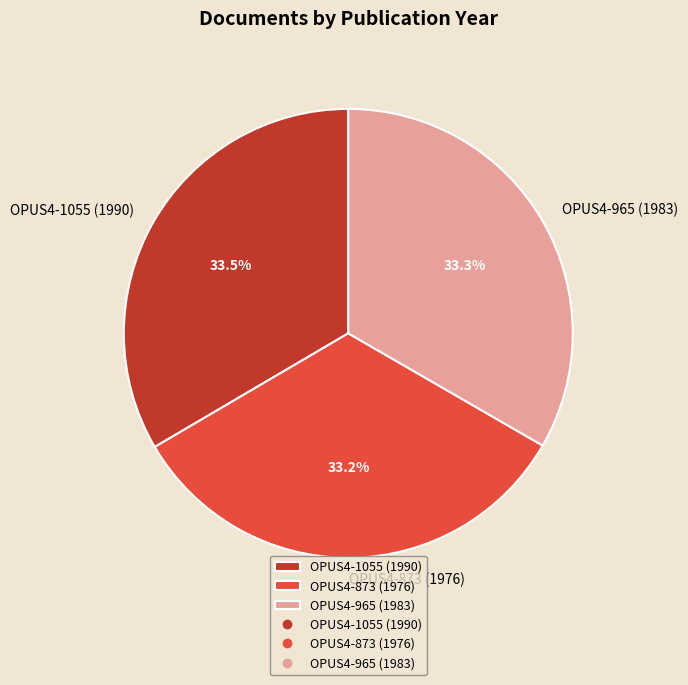

Approximately how many times larger is the value at OPUS4-1055 (1990) compared to OPUS4-965 (1983)?

1.0